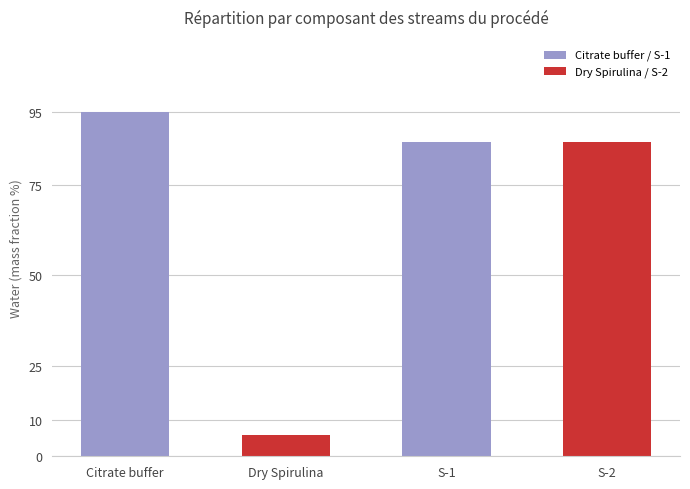

What is the ratio of the value at S-1 to the value at S-2?

1.0